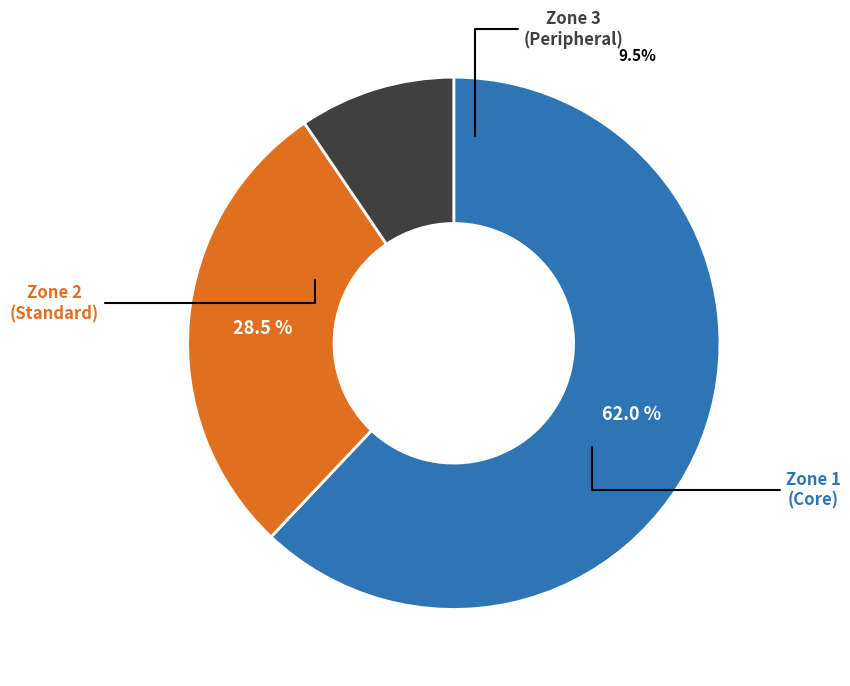

True or false: Zone 3 accounts for 17% of the total.

False